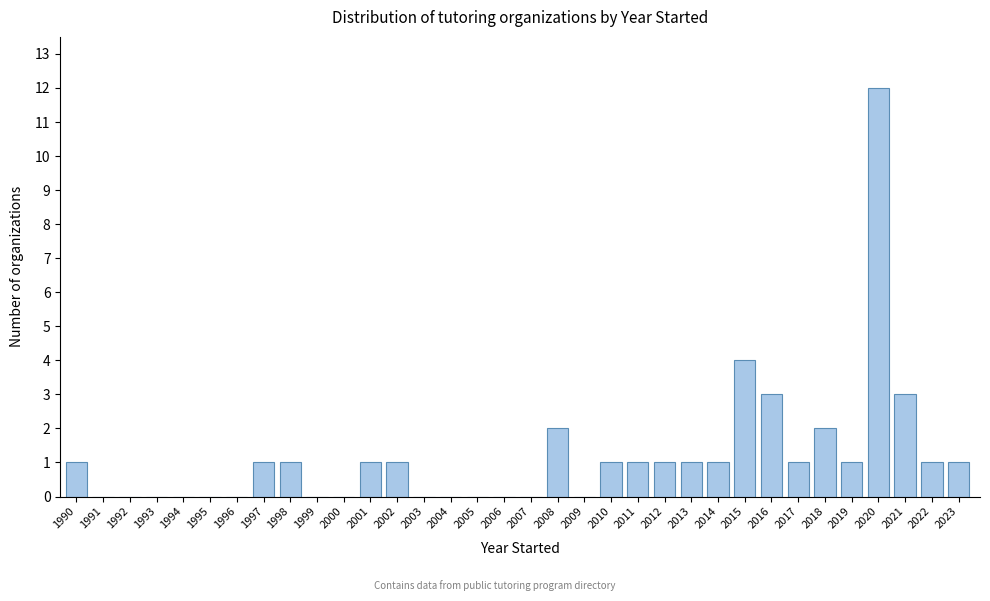

Approximately how many times larger is the value at 2014 compared to 2016?

0.3